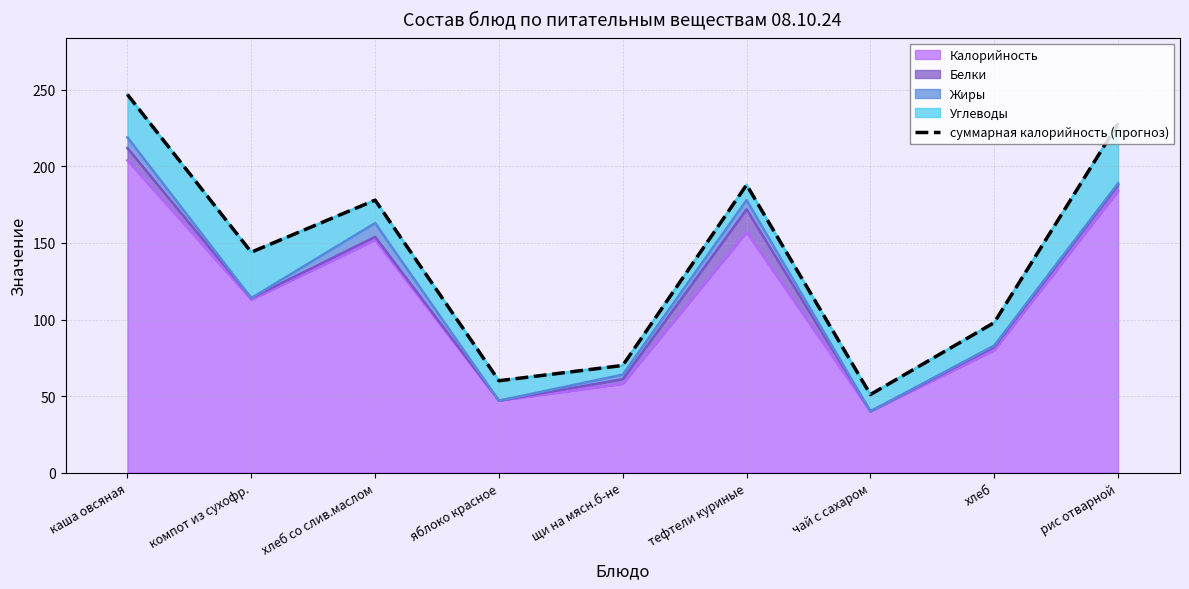

Reading right to left, list all the values displayed in this chart.

228	98	51	188	70	60	178	144	247